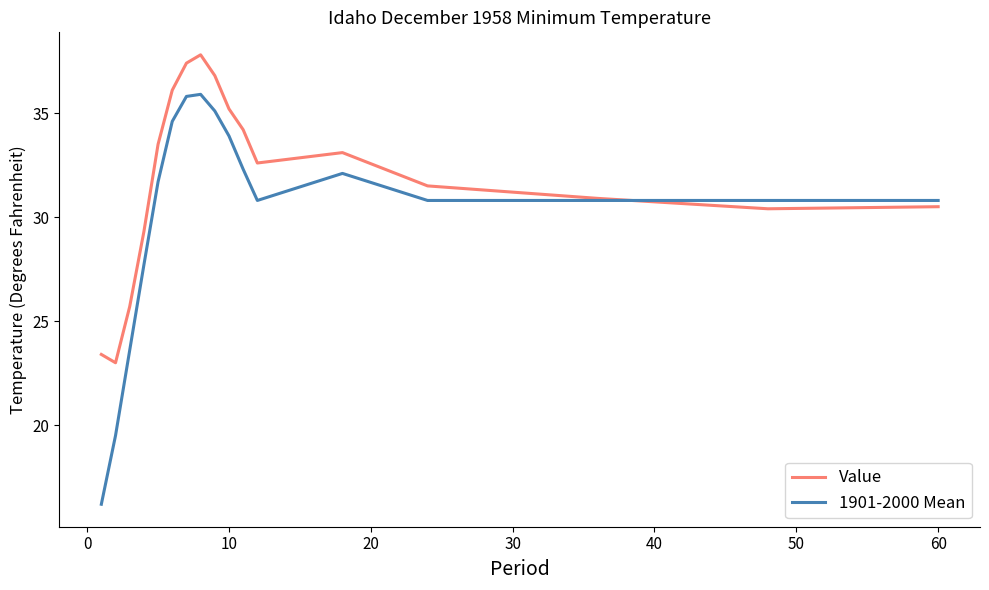

What is the maximum value shown in the chart?

37.8